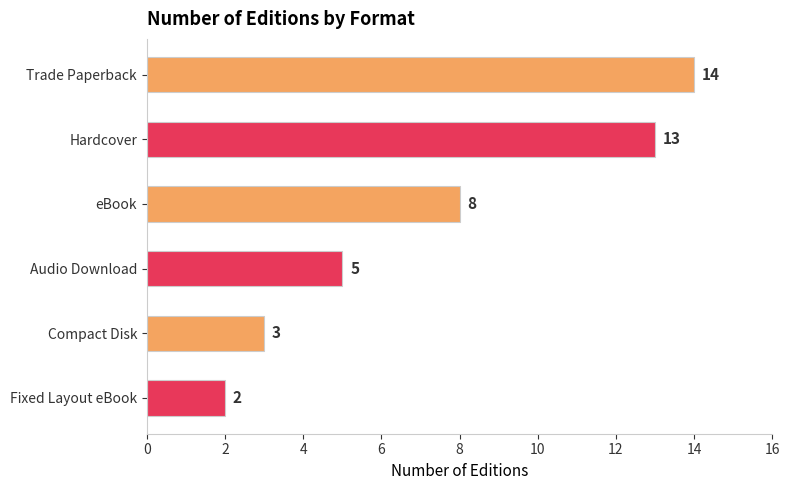

Rank the categories by value from highest to lowest.

Trade Paperback, Hardcover, eBook, Audio Download, Compact Disk, Fixed Layout eBook